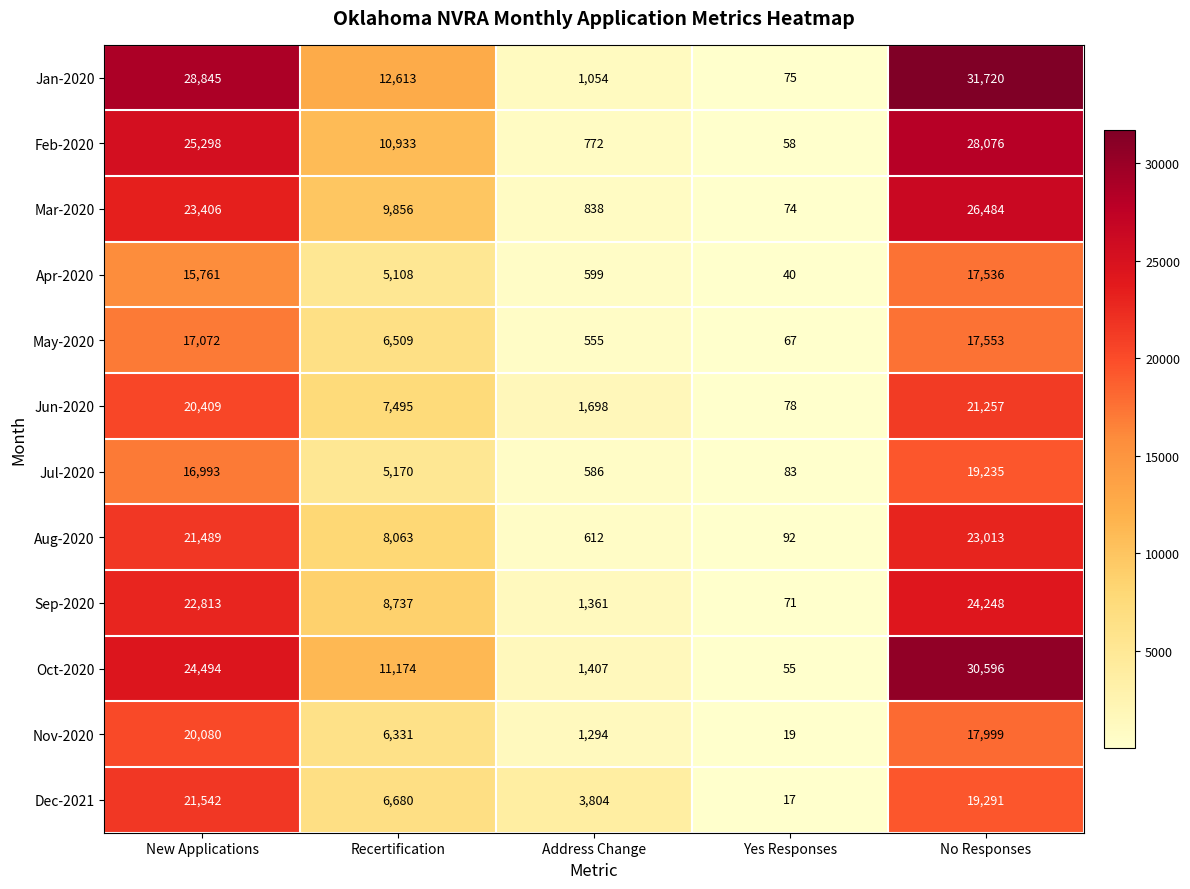

At which category is the sum across all series the highest?

No Responses